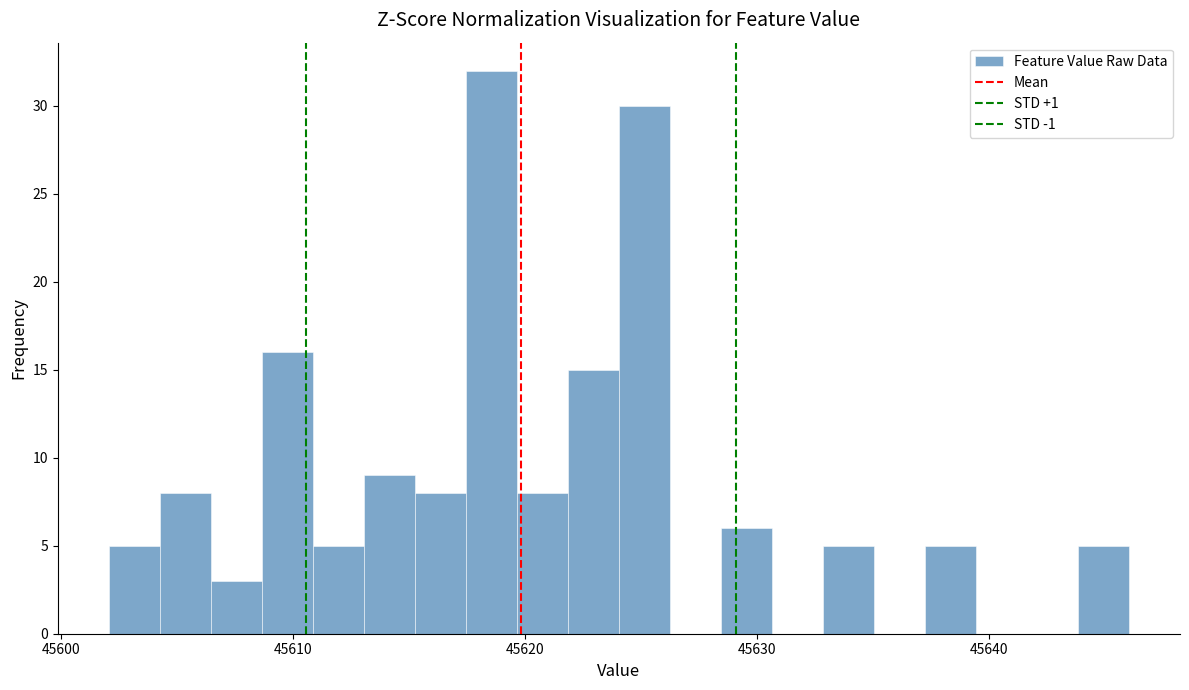

Read against the x-axis, roughly where is the centre of the tallest bar?

45619